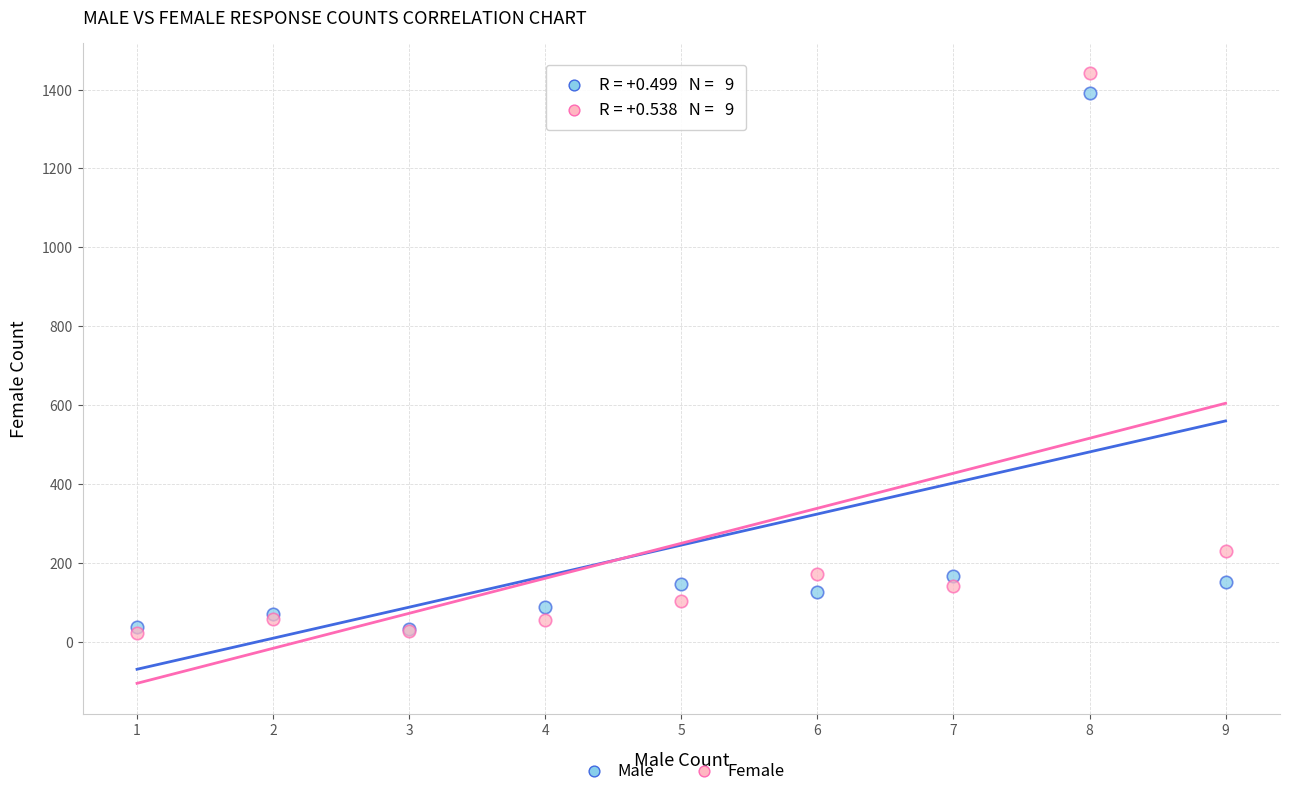

In the Male series, what Y value is closest to 710?

165